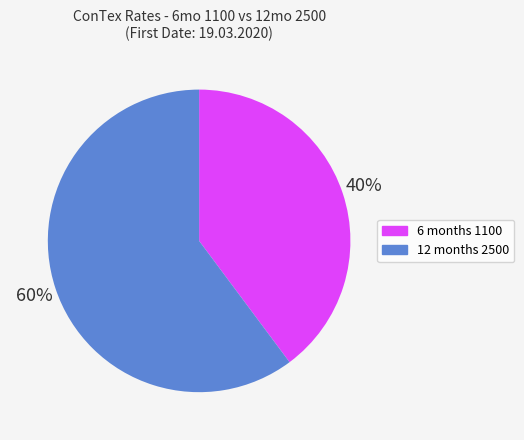

Which category has the biggest portion of the pie?

12 months 2500